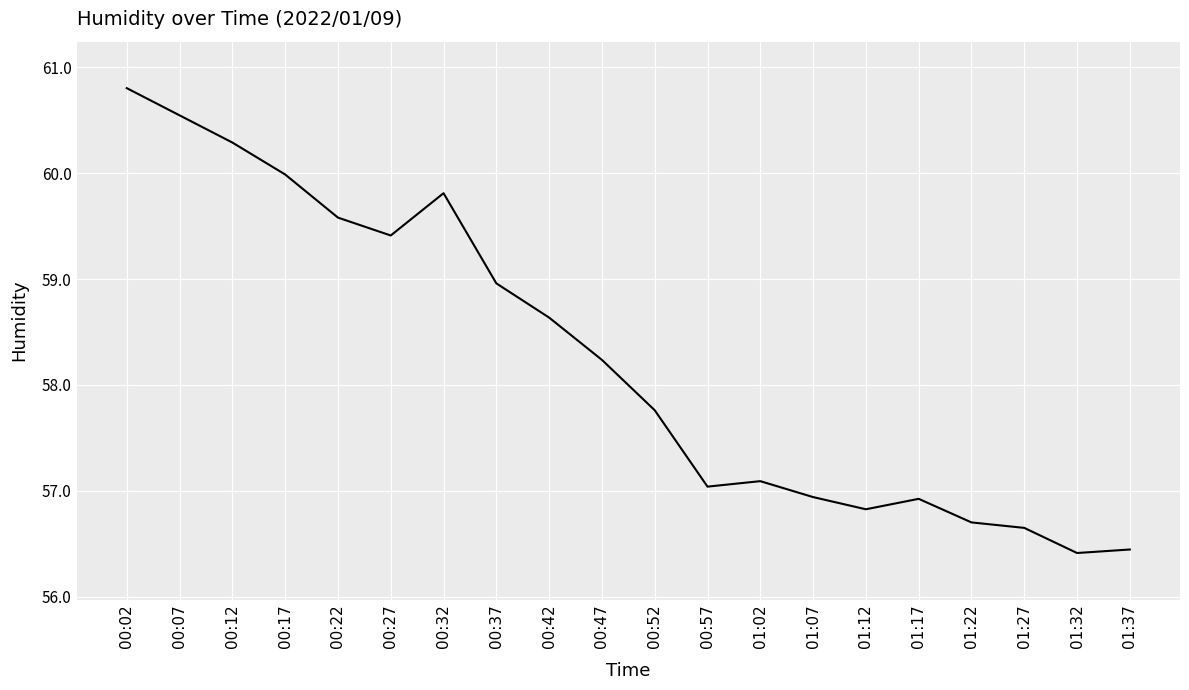

What is the minimum value shown in the chart?

56.4